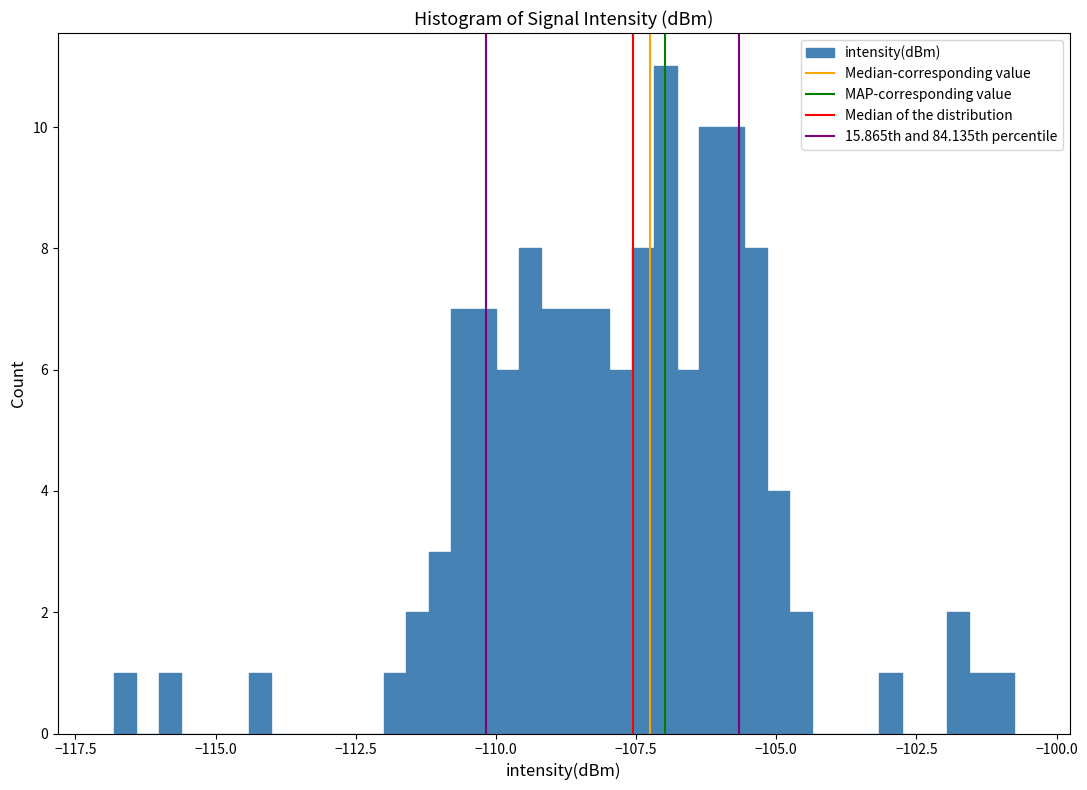

Around what value on the x-axis is the tallest bar? Give the approximate position of its centre, as read against the axis.

-107.0